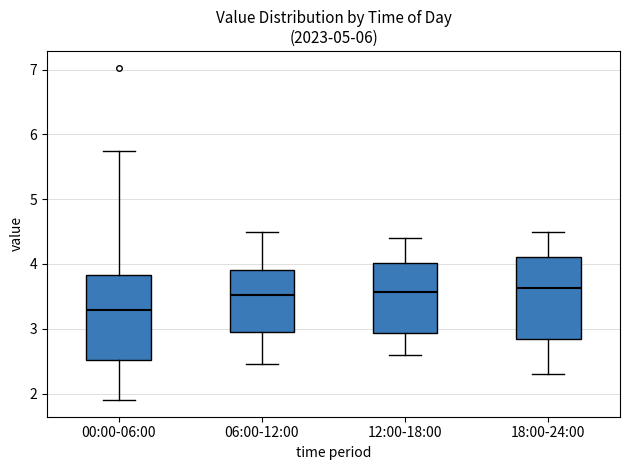

Reading left to right, read every box against the y-axis: the position of its median line, the range the box covers, and the ends of its whiskers. The values are not printed on the chart, so give them approximately, as read against the axis.

00:00-06:00: median 3.3, box 2.5 to 3.8, whiskers 1.9 to 5.8
06:00-12:00: median 3.5, box 3.0 to 3.9, whiskers 2.5 to 4.5
12:00-18:00: median 3.6, box 2.9 to 4.0, whiskers 2.6 to 4.4
18:00-24:00: median 3.6, box 2.8 to 4.1, whiskers 2.3 to 4.5